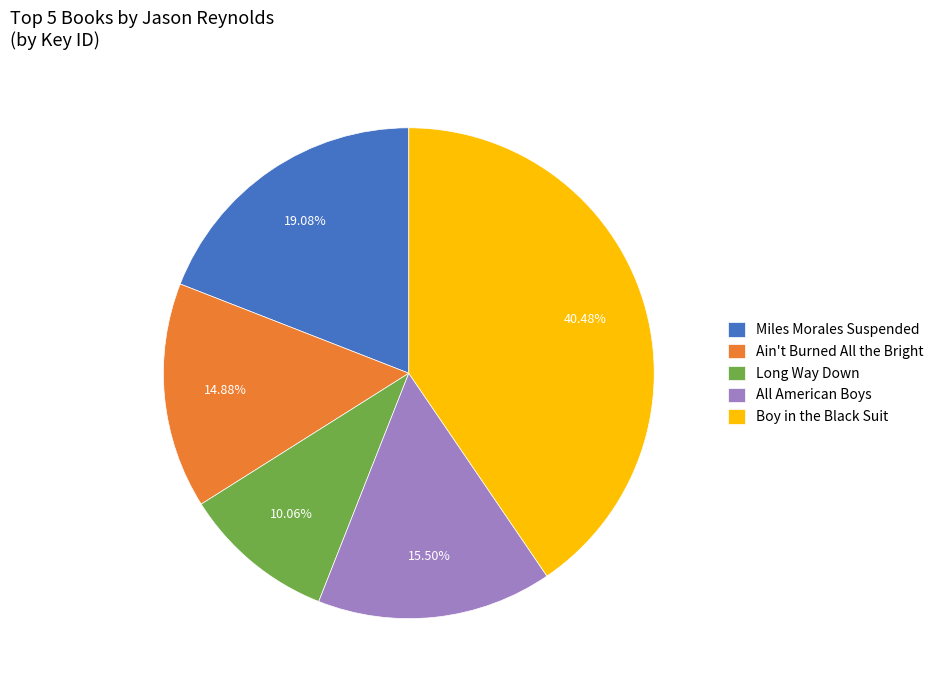

Is there a majority slice in this chart?

No